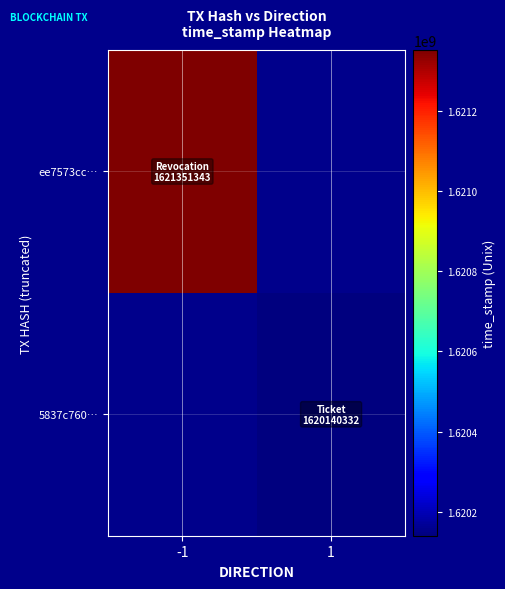

List the series in order of their peak value, highest first.

ee7573cc…, 5837c760…